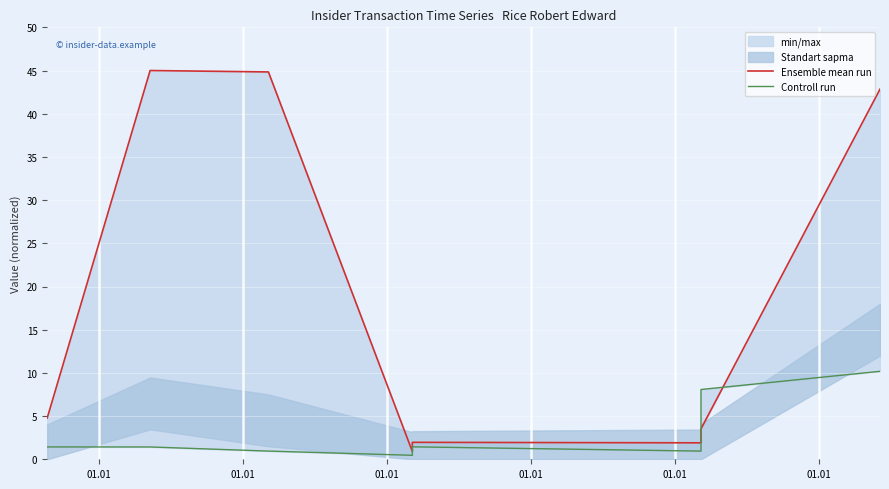

What is the minimum value for Ensemble mean run?

0.9